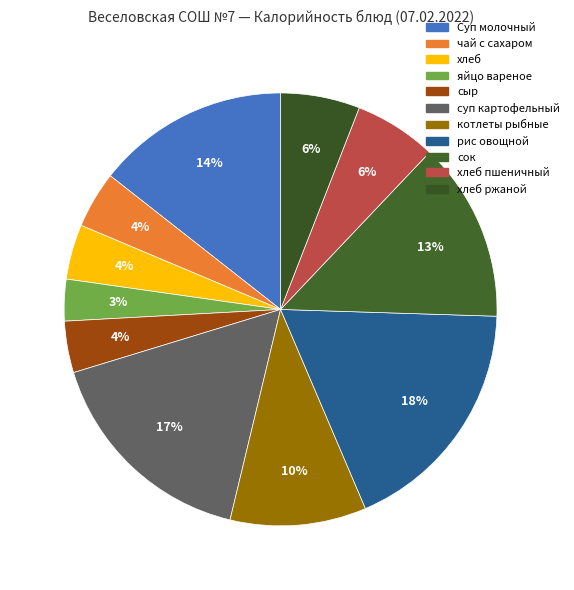

How many slices are in this pie chart?

11